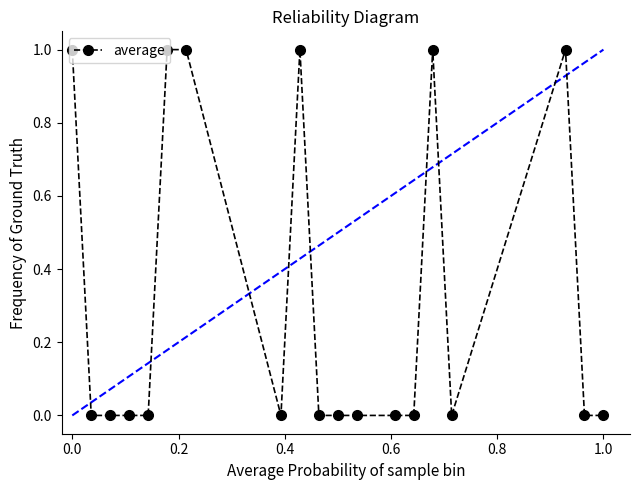

What is the difference between the second highest and second lowest values?

1